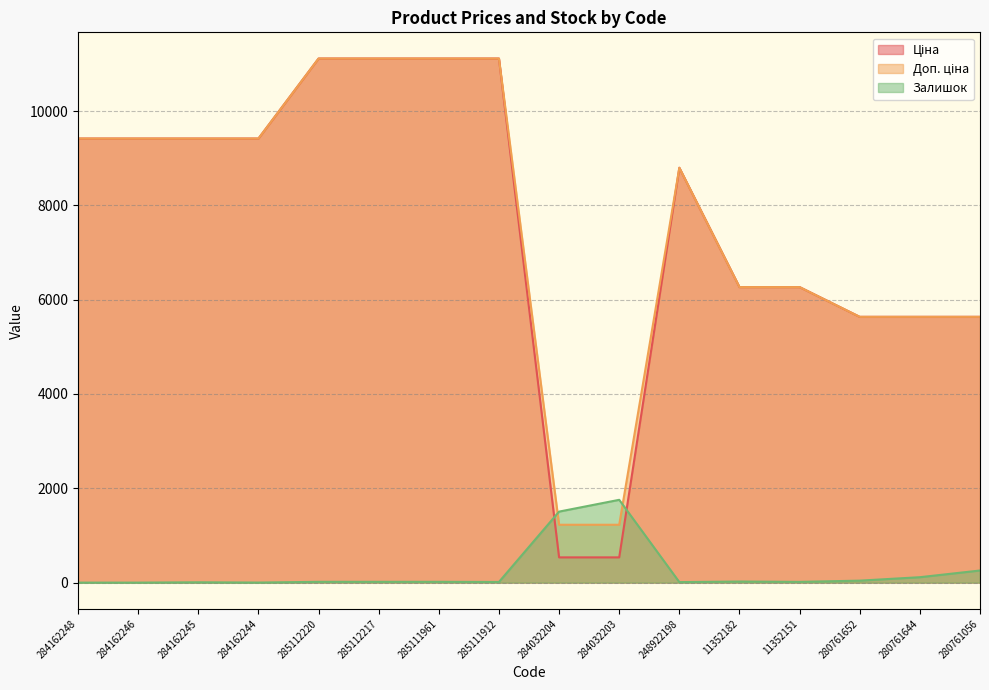

Read the Залишок value at 285112217.

17.0